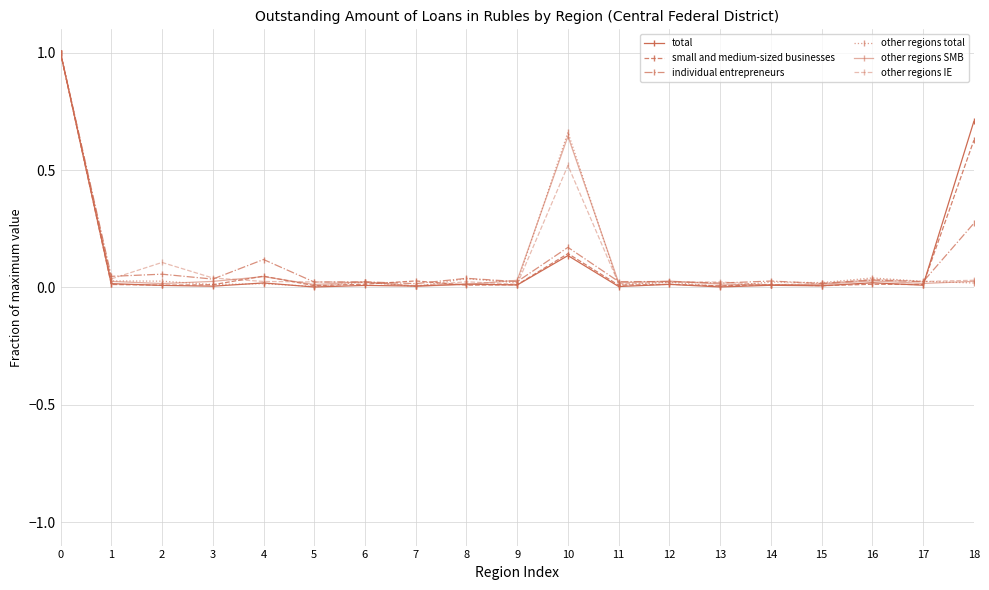

Does the chart display data point markers on the line(s)?

Yes